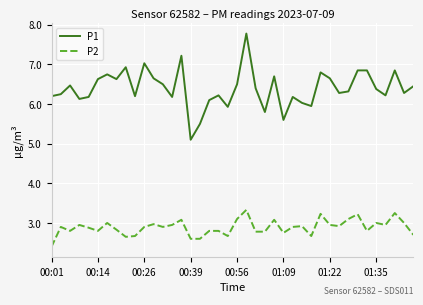

True or false: P1 and P2 intersect in this chart.

False